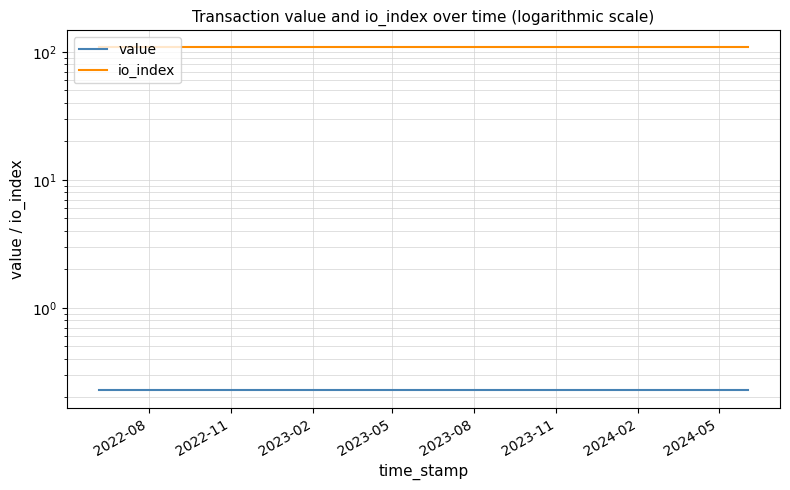

True or false: io_index has more than 0 points higher than both neighbors.

False